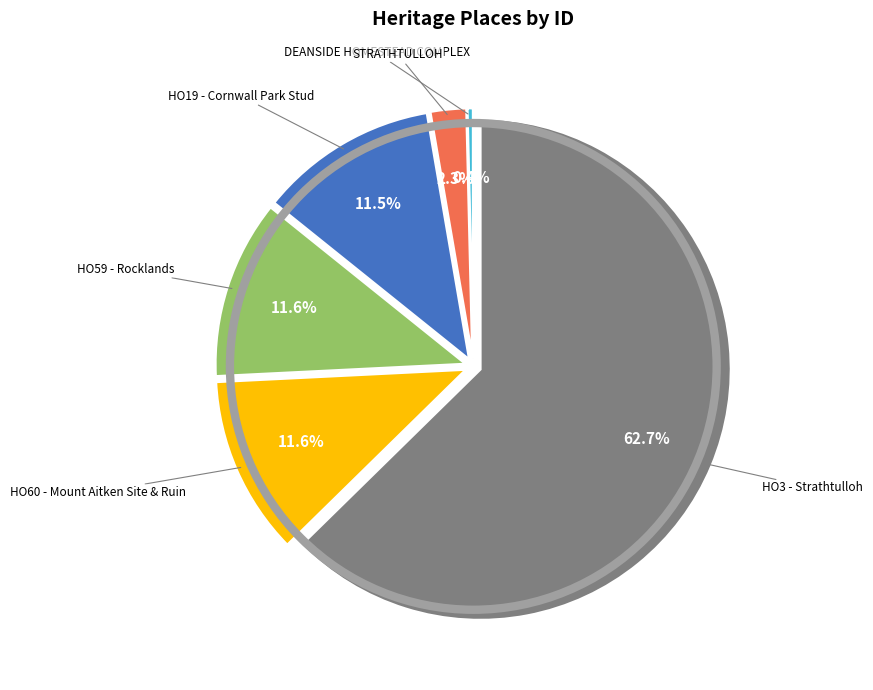

To the nearest percent, what is the combined percentage of HO59 - Rocklands and HO19 - Cornwall Park Stud?

23%